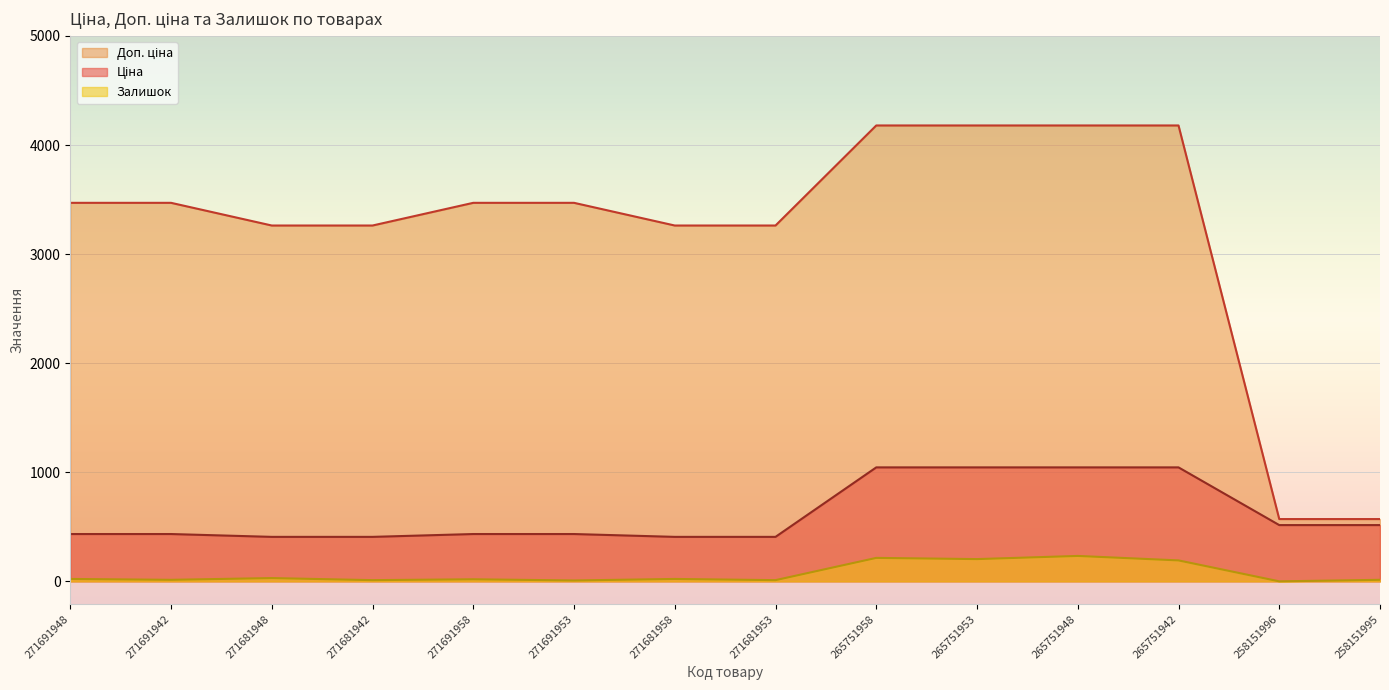

List the labels in order of Доп. ціна value, largest first.

265751958, 265751953, 265751948, 265751942, 271691948, 271691942, 271691958, 271691953, 271681948, 271681942, 271681958, 271681953, 258151996, 258151995